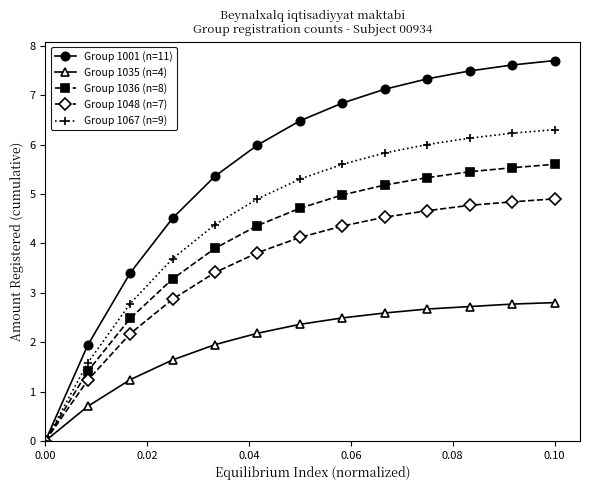

What is the difference between the maximum and minimum values in the Group 1001 (n=11) series?

7.7